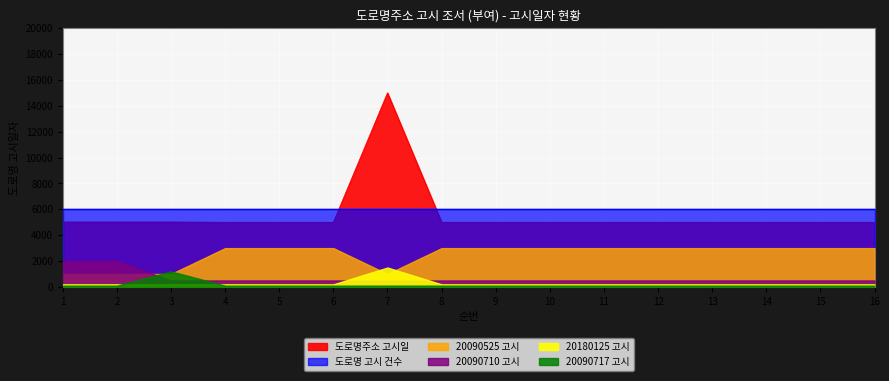

What is the change in value from 2 to 4?

-20.6